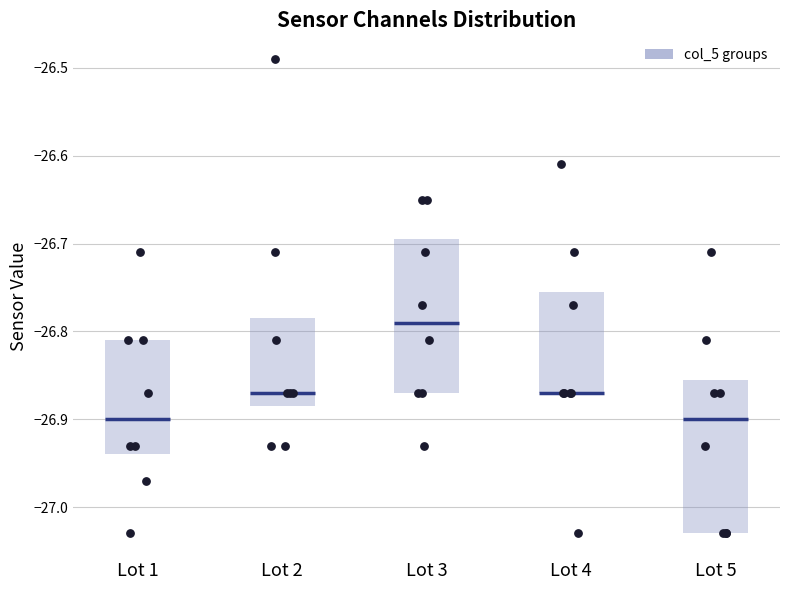

Reading left to right, transcribe this box plot: for each box, give where its median line is, the range the box spans, and where its two whiskers end, as read against the y-axis. The values are not printed on the chart, so give them approximately, as read against the axis.

Lot 1: median -26.90, box -26.94 to -26.81, whiskers -27.03 to -26.71
Lot 2: median -26.87, box -26.88 to -26.78, whiskers -26.93 to -26.71
Lot 3: median -26.79, box -26.87 to -26.69, whiskers -26.93 to -26.65
Lot 4: median -26.87 (drawn on the box's lower edge), box -26.87 to -26.75, whiskers -27.03 to -26.61
Lot 5: median -26.90, box -27.03 to -26.85, whiskers -27.03 to -26.71